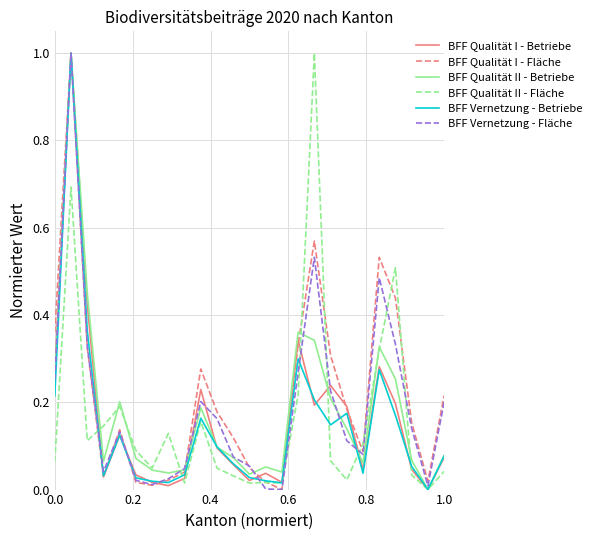

What is the highest value of the BFF Vernetzung - Betriebe series?

1.0